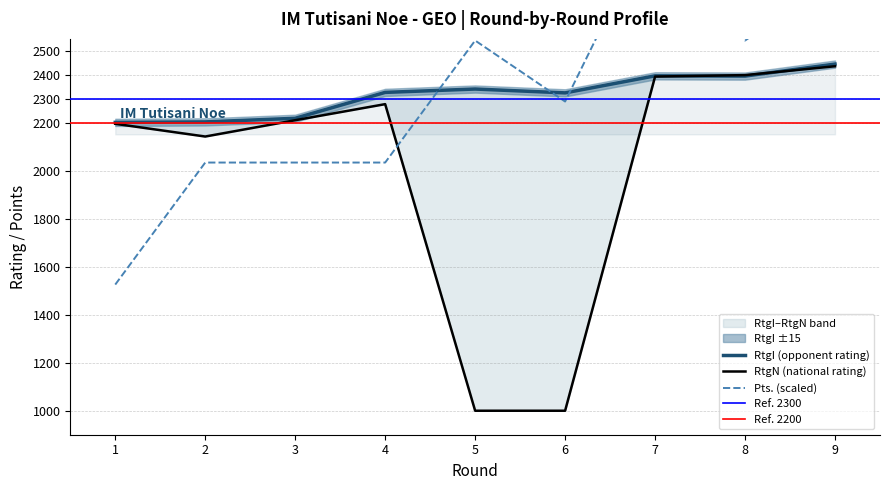

Which series has the widest spread of values?

Pts.